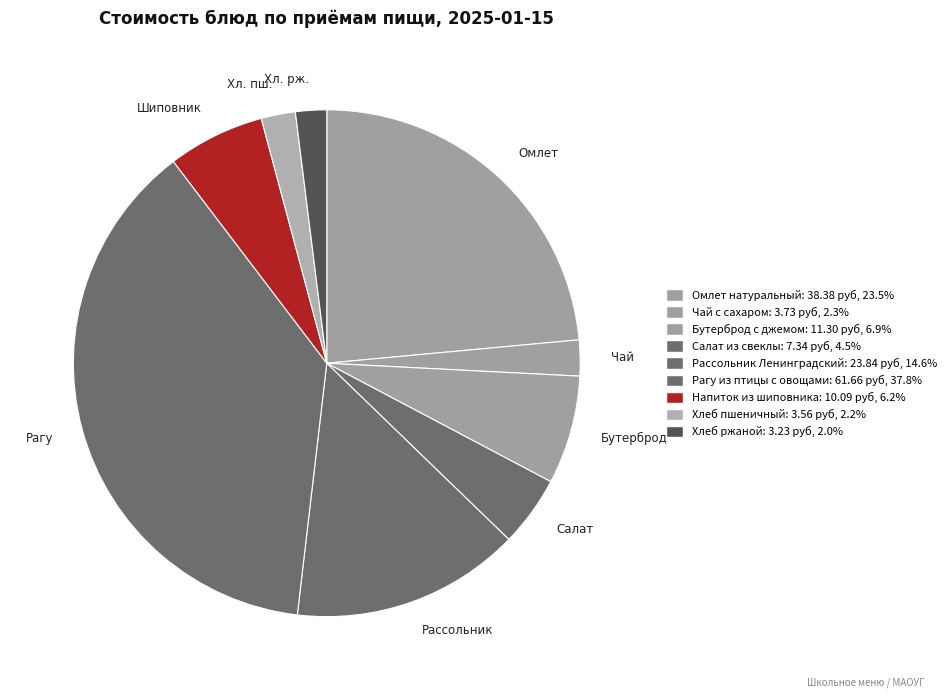

How many segments does this pie chart have?

9